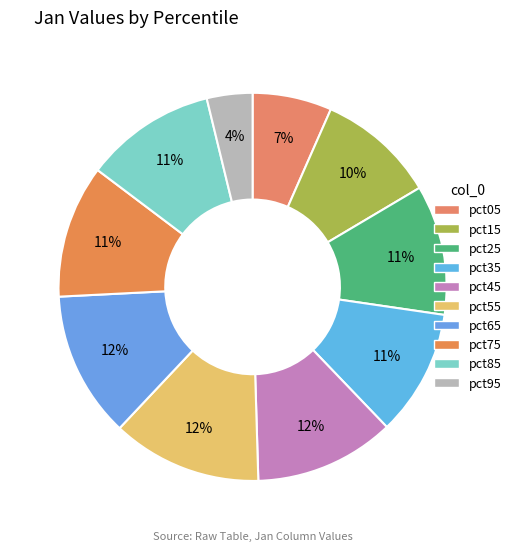

Count the number of slices in the pie.

10